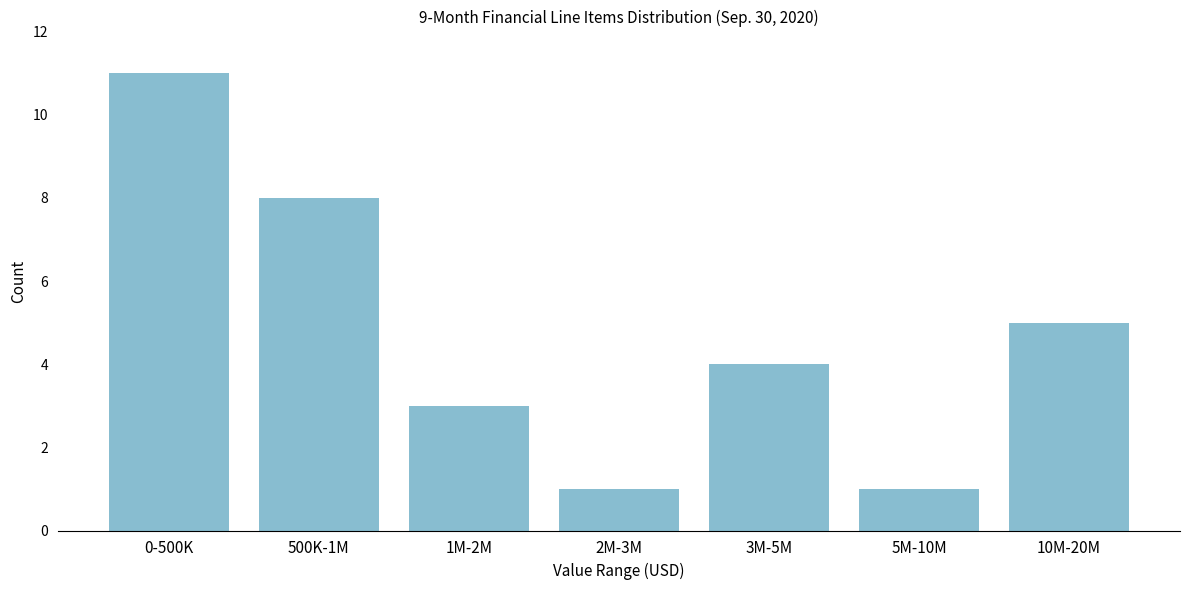

Reading left to right, extract all data points from this chart.

11	8	3	1	4	1	5